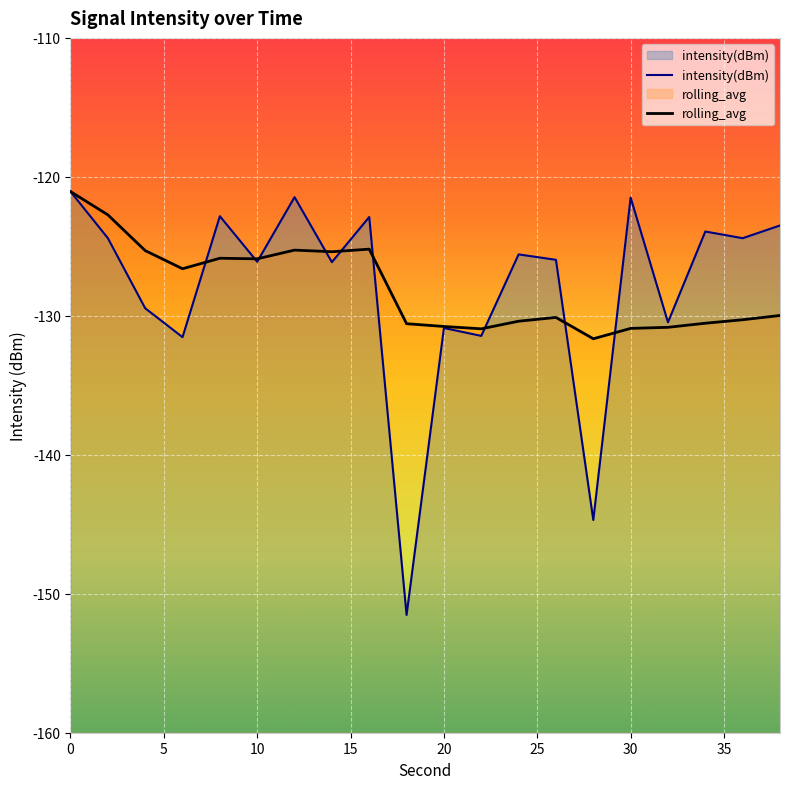

What is the sum of all rolling_avg values?

-2560.3